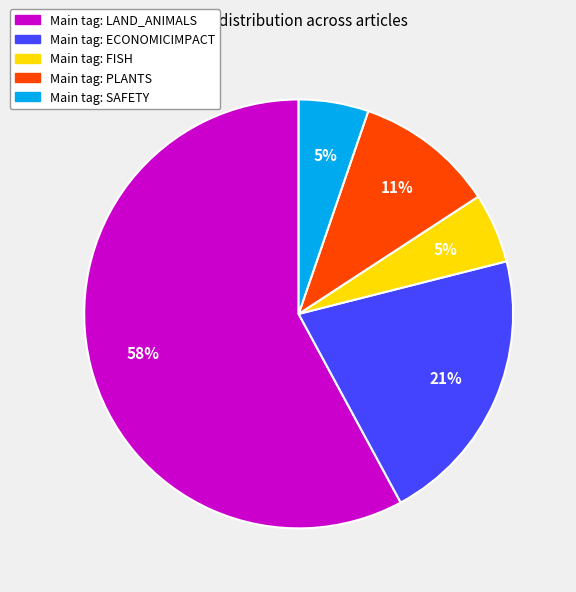

Is there any slice that represents more than half of the pie?

Yes